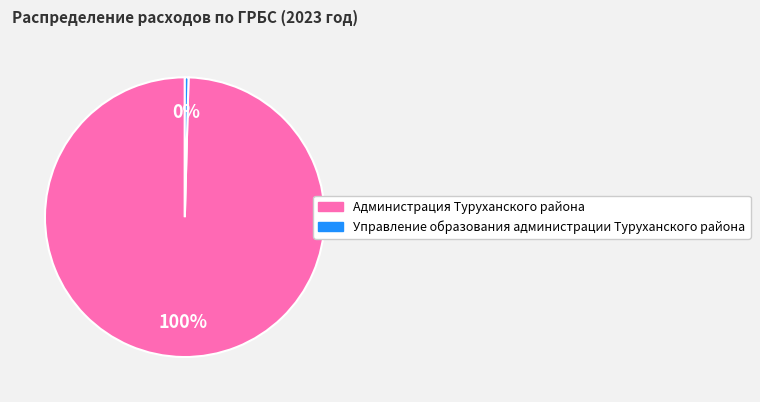

Is there any slice that represents more than half of the pie?

Yes